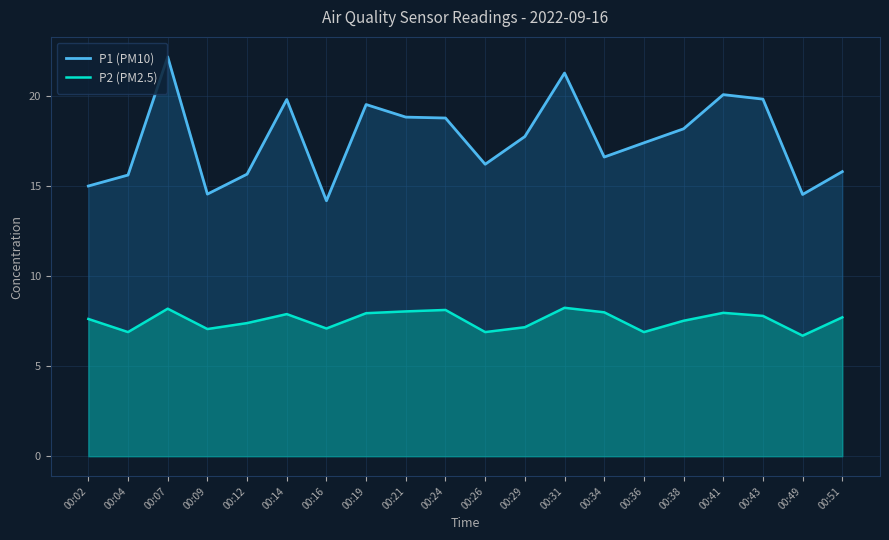

Which series has the widest spread of values?

P1 (PM10)